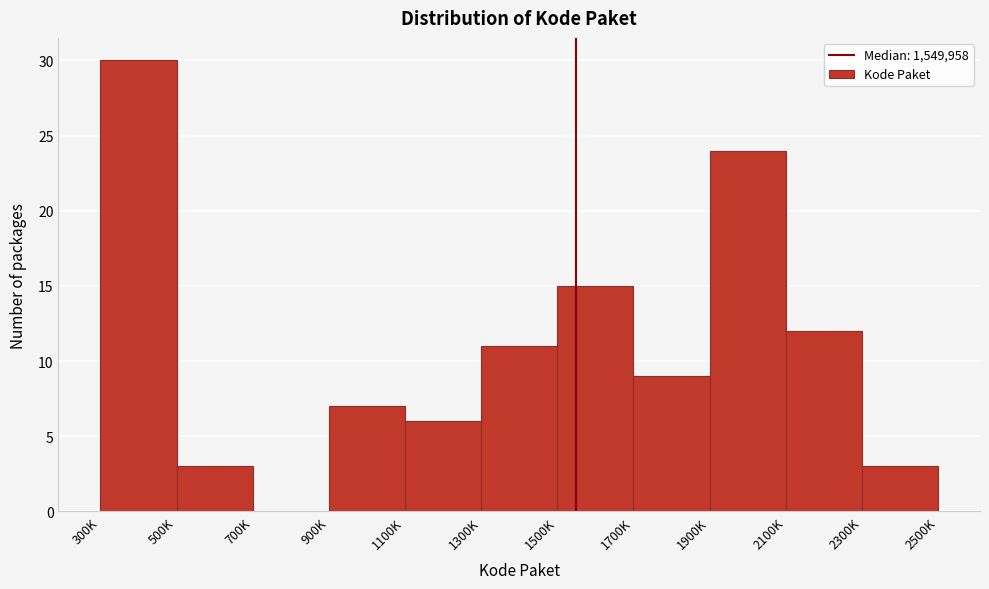

Reading right to left, extract all data points from this chart.

2300K=3	2100K=12	1900K=24	1700K=9	1500K=15	1300K=11	1100K=6	900K=7	700K=0	500K=3	300K=30